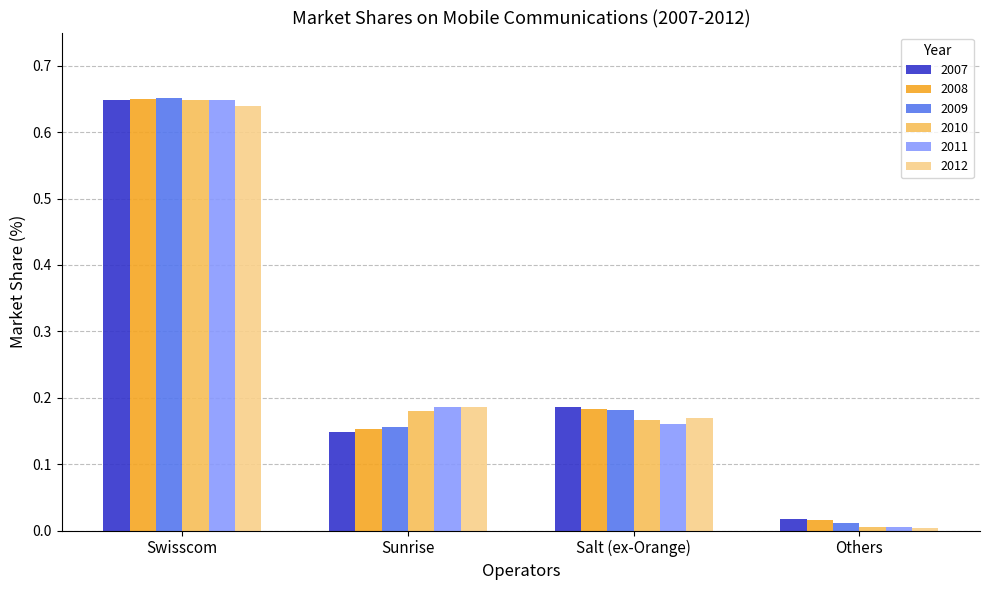

True or false: 2011 has a value of 0.0 at Others.

True